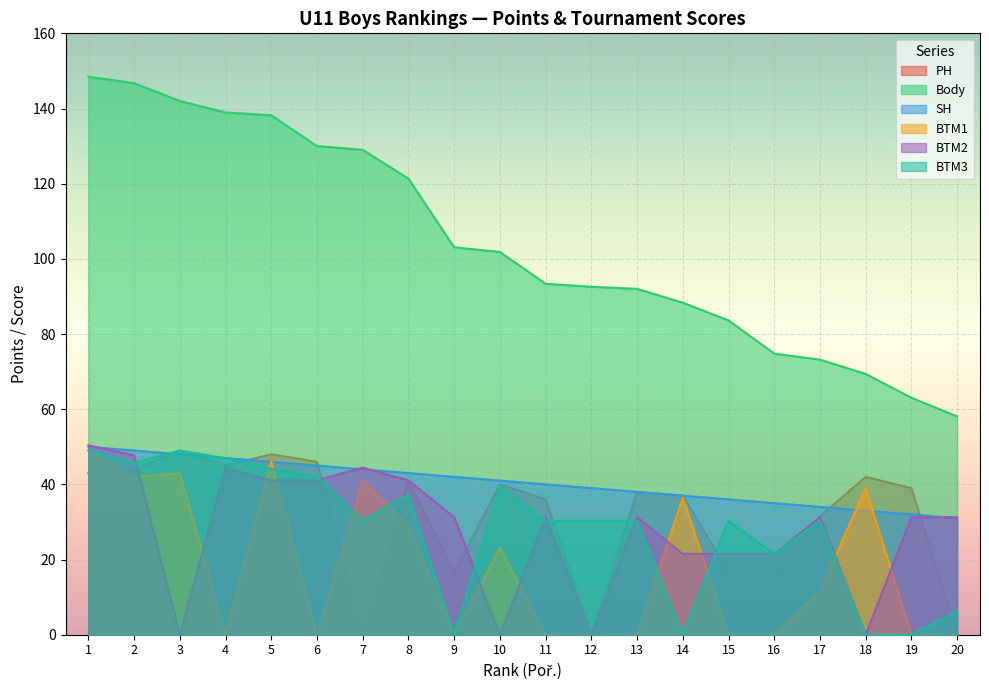

What is the sum of all BTM3 values?

563.7